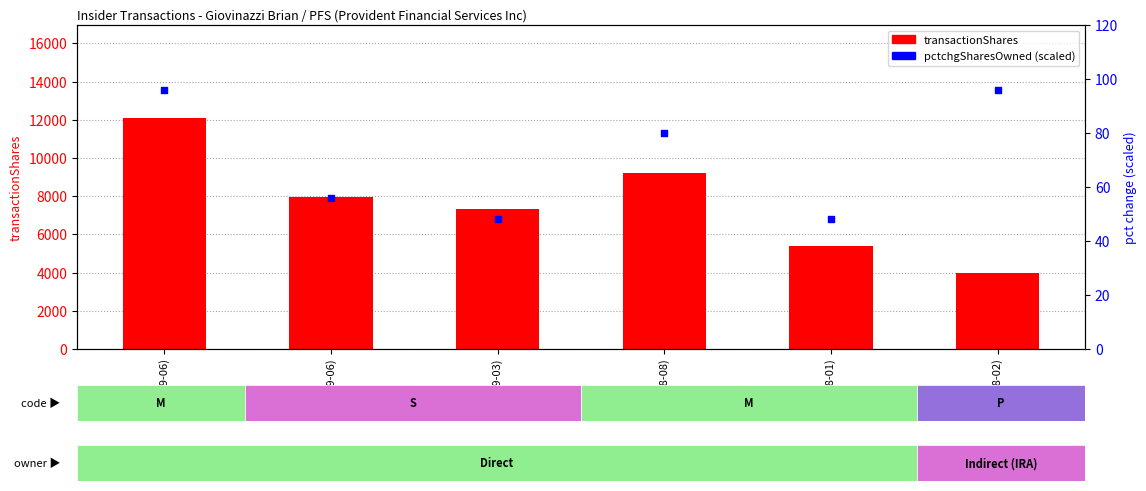

At which category is the sum across all series the highest?

M (2019-06)